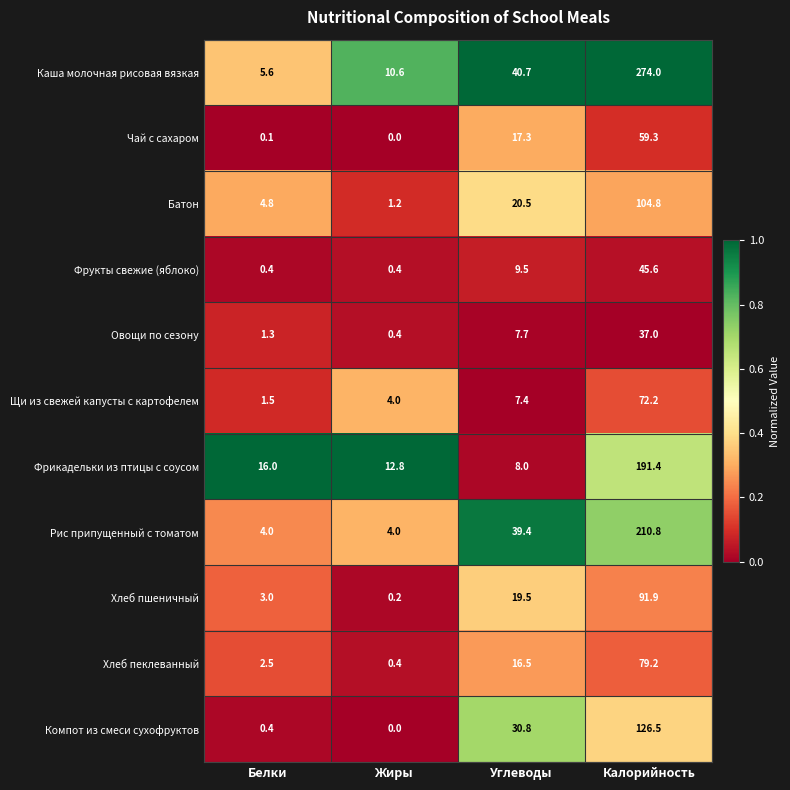

What is the total value across all series at Белки?

39.6